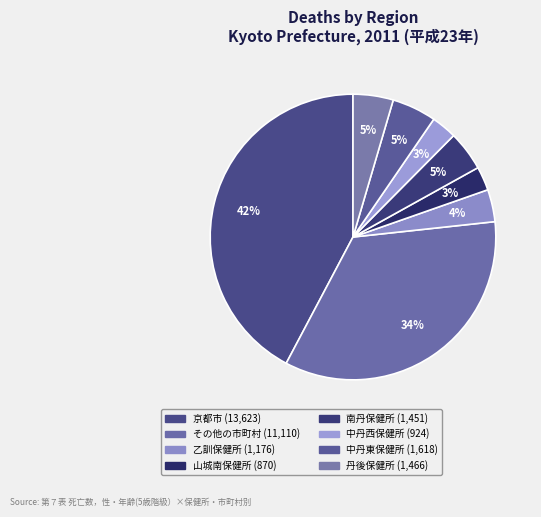

To the nearest percent, what percentage of the pie is 乙訓保健所?

4%